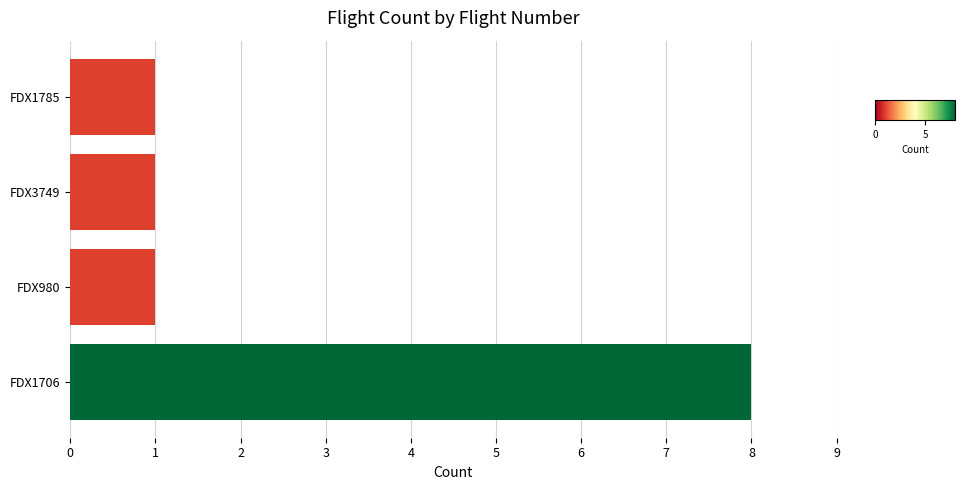

True or false: the data shows 1 at FDX1785.

True